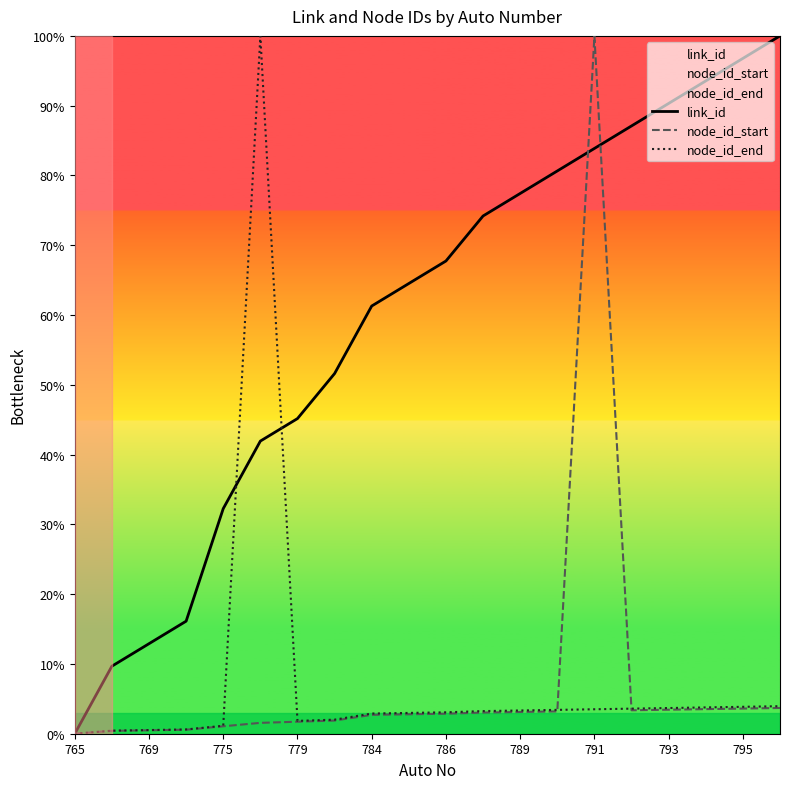

What is the highest value of the node_id_end series?

100.0